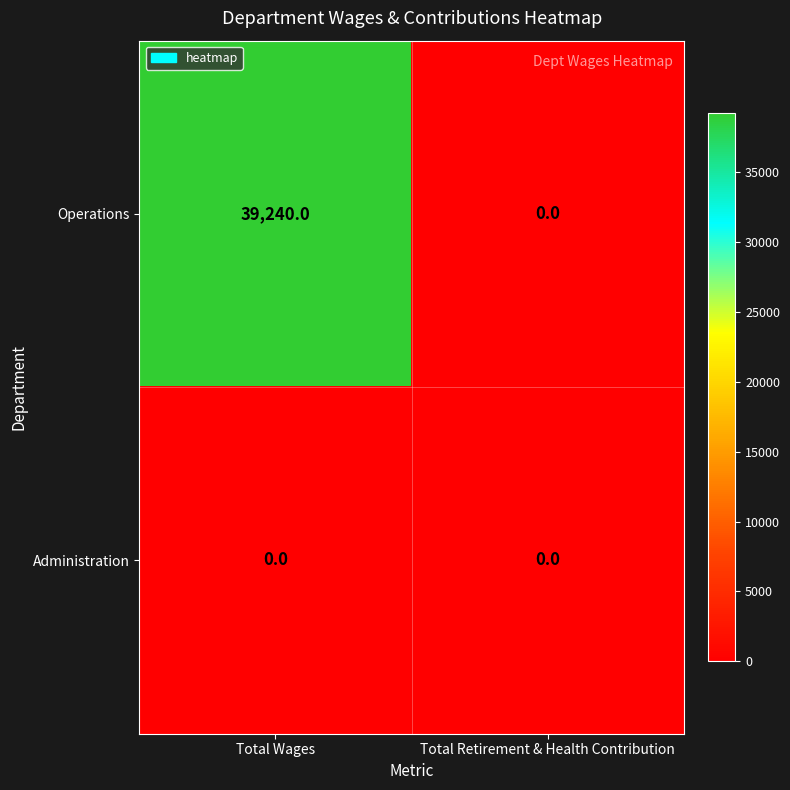

At which category is the sum across all series the highest?

Total Wages